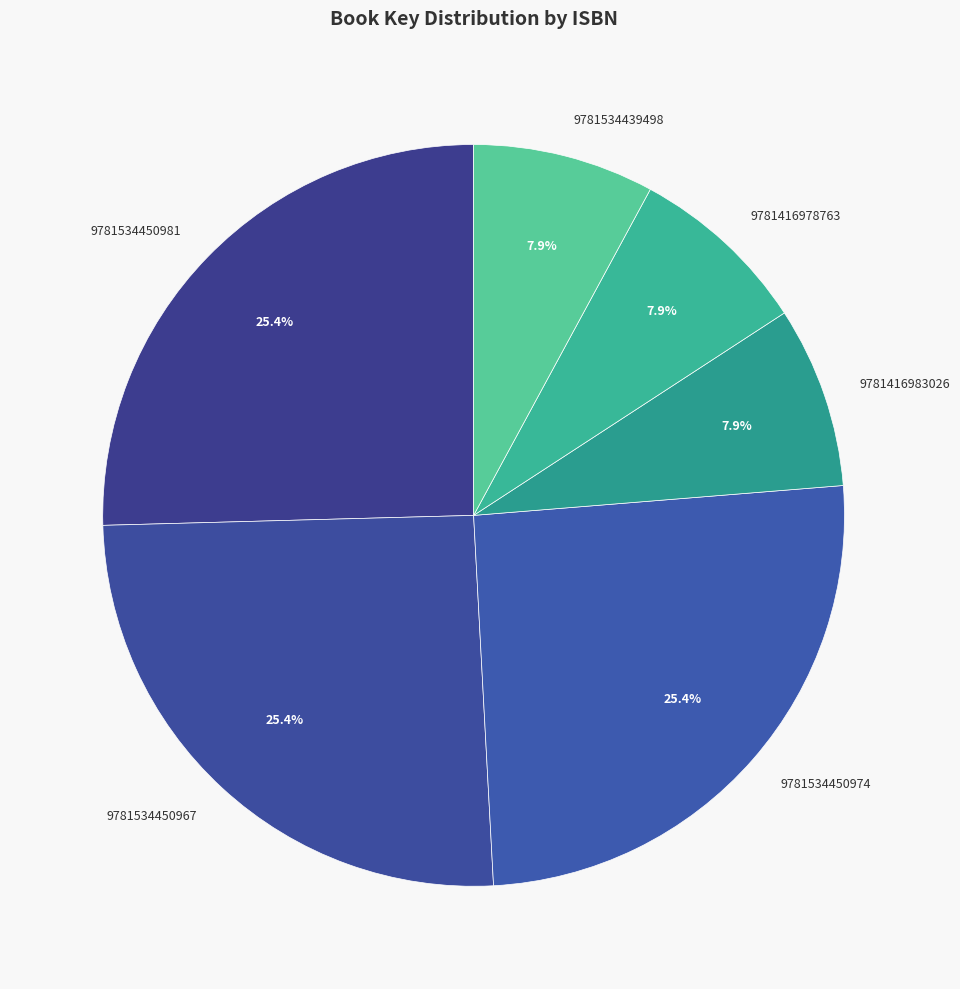

Between 9781534439498 and 9781534450967, which is larger?

9781534450967